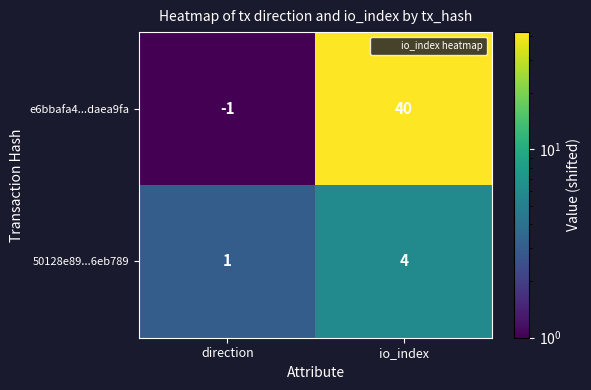

Reading right to left, extract all data points from this chart.

e6bbafa4...daea9fa: io_index=40	direction=-1
50128e89...6eb789: io_index=4	direction=1